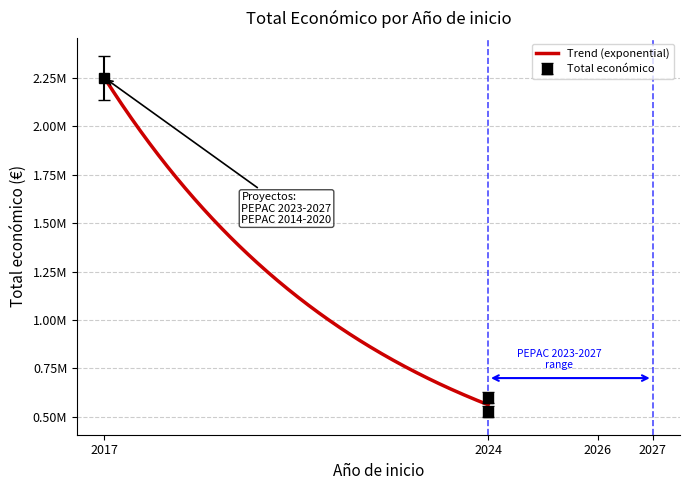

Reading right to left, list all the values displayed in this chart.

2024=599584	2024=526962	2017=2250674